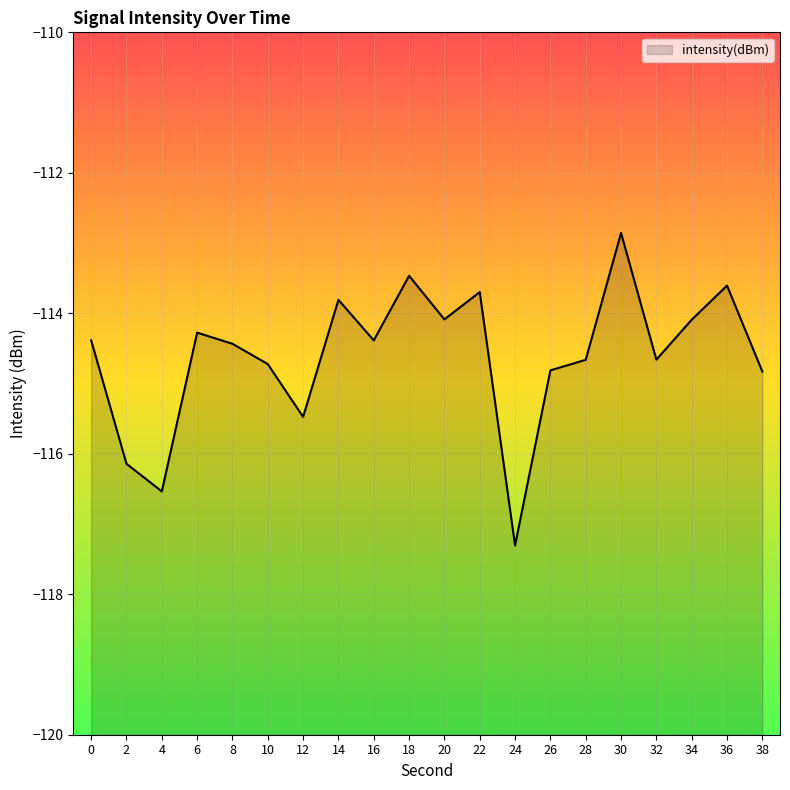

List the labels in order of value, smallest first.

24, 4, 2, 12, 38, 26, 10, 28, 32, 8, 16, 0, 6, 34, 20, 14, 22, 36, 18, 30